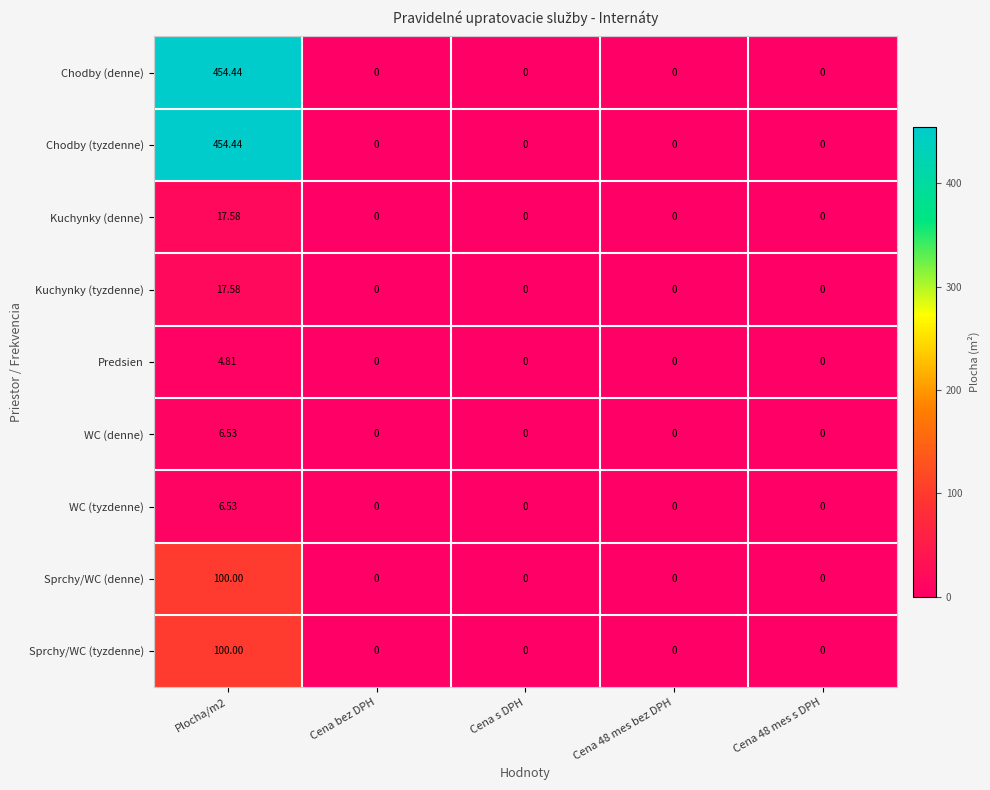

Reading right to left, extract all data points from this chart.

Chodby (denne): Cena 48 mes s DPH=0.0	Cena 48 mes bez DPH=0.0	Cena s DPH=0.0	Cena bez DPH=0.0	Plocha/m2=454.4
Chodby (tyzdenne): Cena 48 mes s DPH=0.0	Cena 48 mes bez DPH=0.0	Cena s DPH=0.0	Cena bez DPH=0.0	Plocha/m2=454.4
Kuchynky (denne): Cena 48 mes s DPH=0.0	Cena 48 mes bez DPH=0.0	Cena s DPH=0.0	Cena bez DPH=0.0	Plocha/m2=17.6
Kuchynky (tyzdenne): Cena 48 mes s DPH=0.0	Cena 48 mes bez DPH=0.0	Cena s DPH=0.0	Cena bez DPH=0.0	Plocha/m2=17.6
Predsien: Cena 48 mes s DPH=0.0	Cena 48 mes bez DPH=0.0	Cena s DPH=0.0	Cena bez DPH=0.0	Plocha/m2=4.8
WC (denne): Cena 48 mes s DPH=0.0	Cena 48 mes bez DPH=0.0	Cena s DPH=0.0	Cena bez DPH=0.0	Plocha/m2=6.5
WC (tyzdenne): Cena 48 mes s DPH=0.0	Cena 48 mes bez DPH=0.0	Cena s DPH=0.0	Cena bez DPH=0.0	Plocha/m2=6.5
Sprchy/WC (denne): Cena 48 mes s DPH=0.0	Cena 48 mes bez DPH=0.0	Cena s DPH=0.0	Cena bez DPH=0.0	Plocha/m2=100.0
Sprchy/WC (tyzdenne): Cena 48 mes s DPH=0.0	Cena 48 mes bez DPH=0.0	Cena s DPH=0.0	Cena bez DPH=0.0	Plocha/m2=100.0